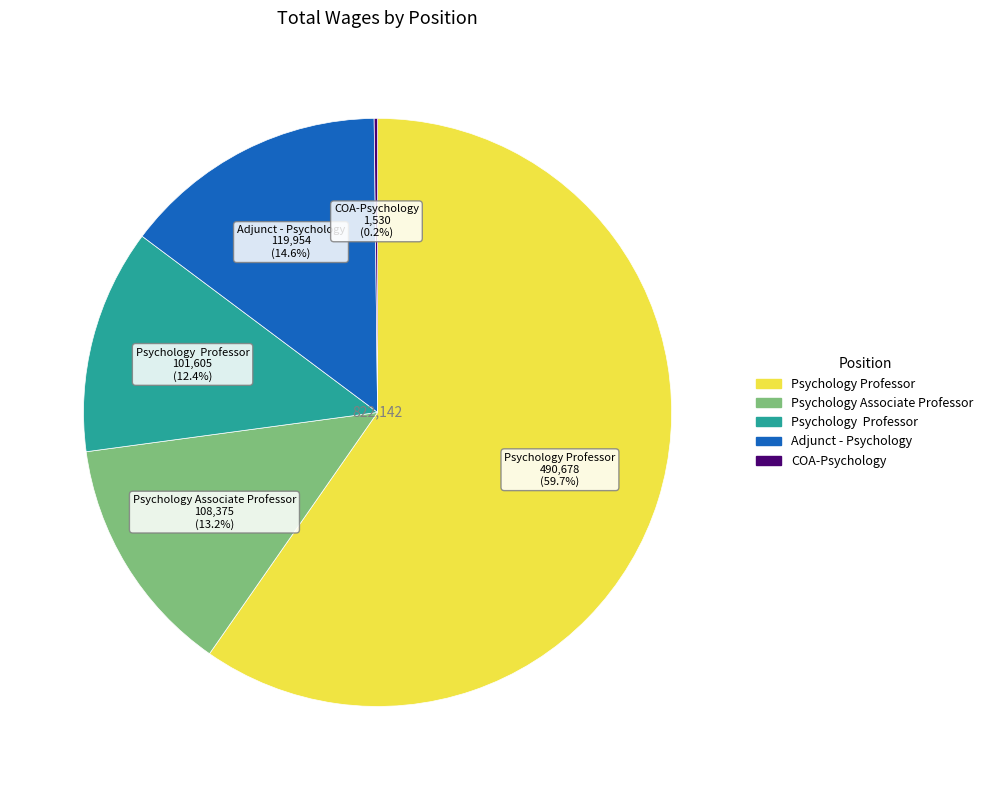

Is there any slice that represents more than half of the pie?

Yes